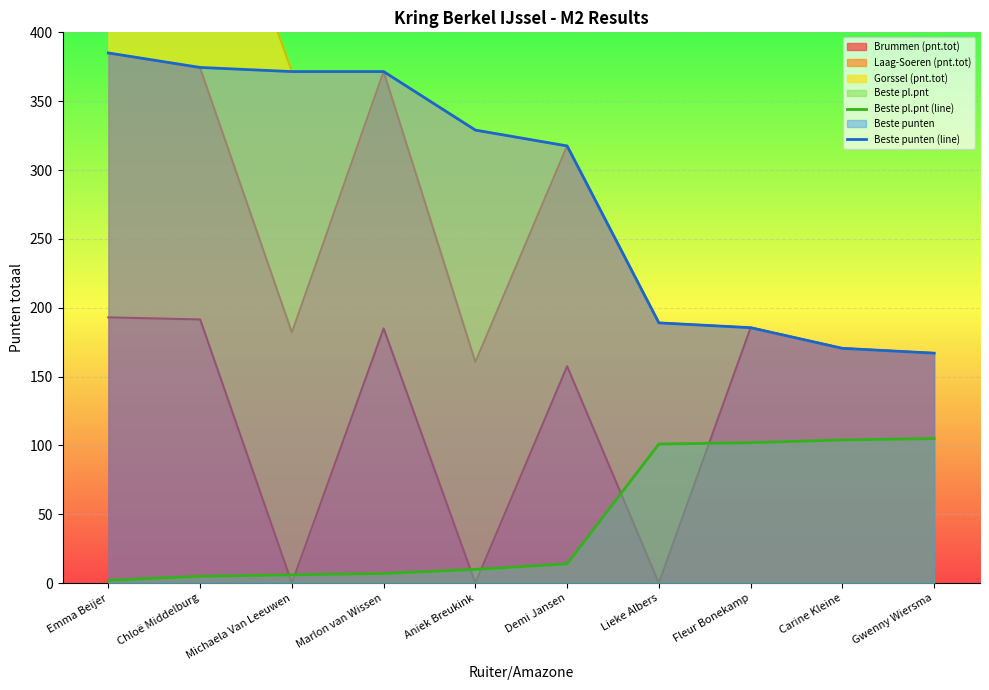

At which label does Beste pl.pnt (line) reach its minimum?

Emma Beijer